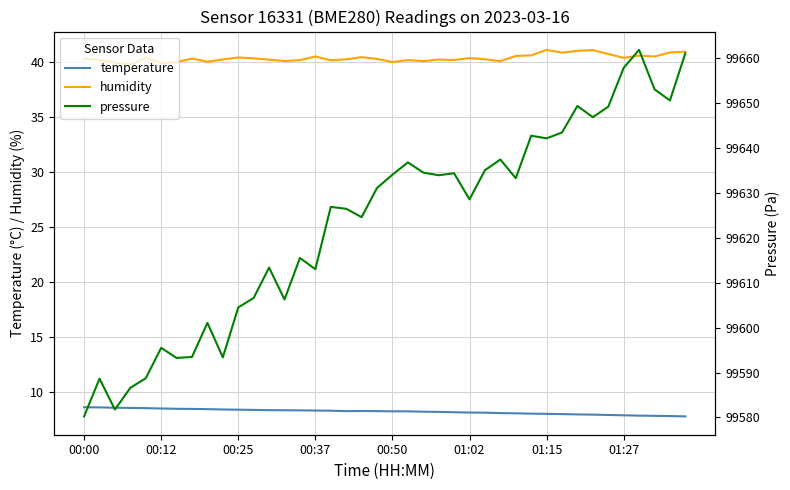

Which series has the largest range (max minus min)?

pressure